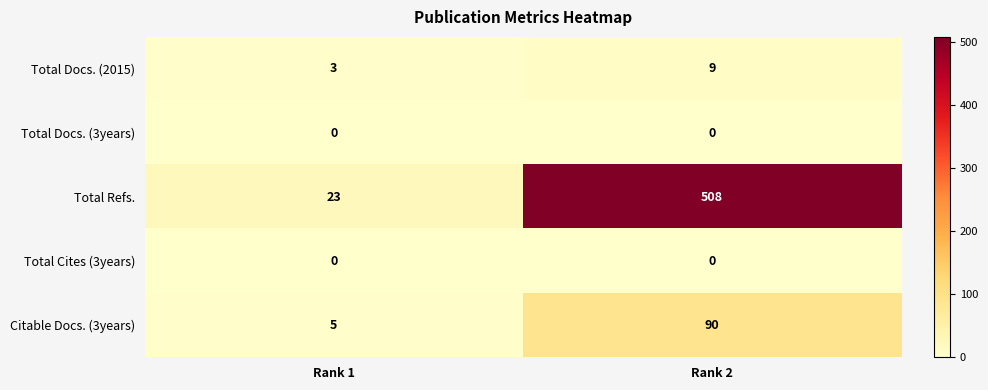

Reading left to right, list all the values displayed in this chart.

Total Docs. (2015): 3	9
Total Docs. (3years): 0	0
Total Refs.: 23	508
Total Cites (3years): 0	0
Citable Docs. (3years): 5	90